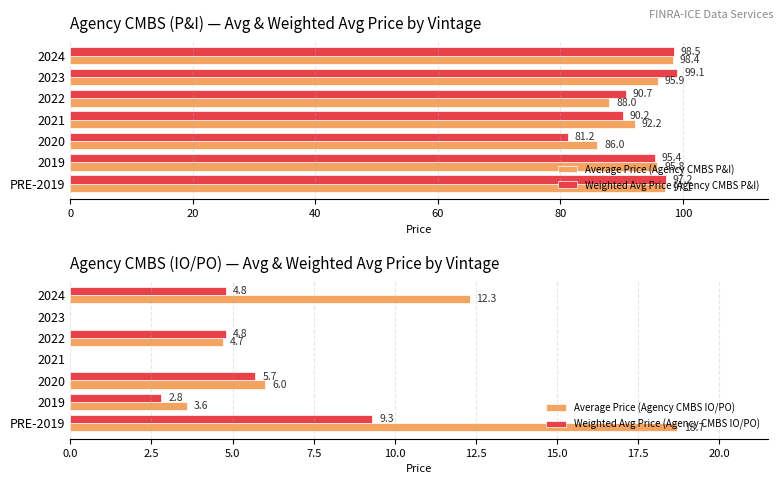

List the labels in order of Weighted Avg Price (Agency CMBS P&I) value, largest first.

2023, 2024, PRE-2019, 2019, 2022, 2021, 2020